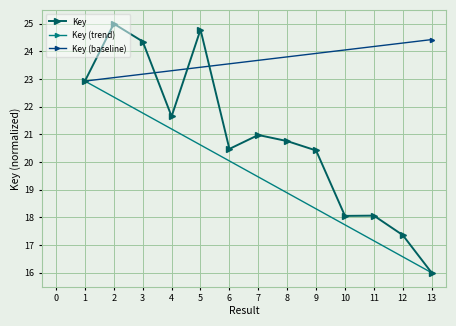

What is the value of the 7th point from the left?

21.0